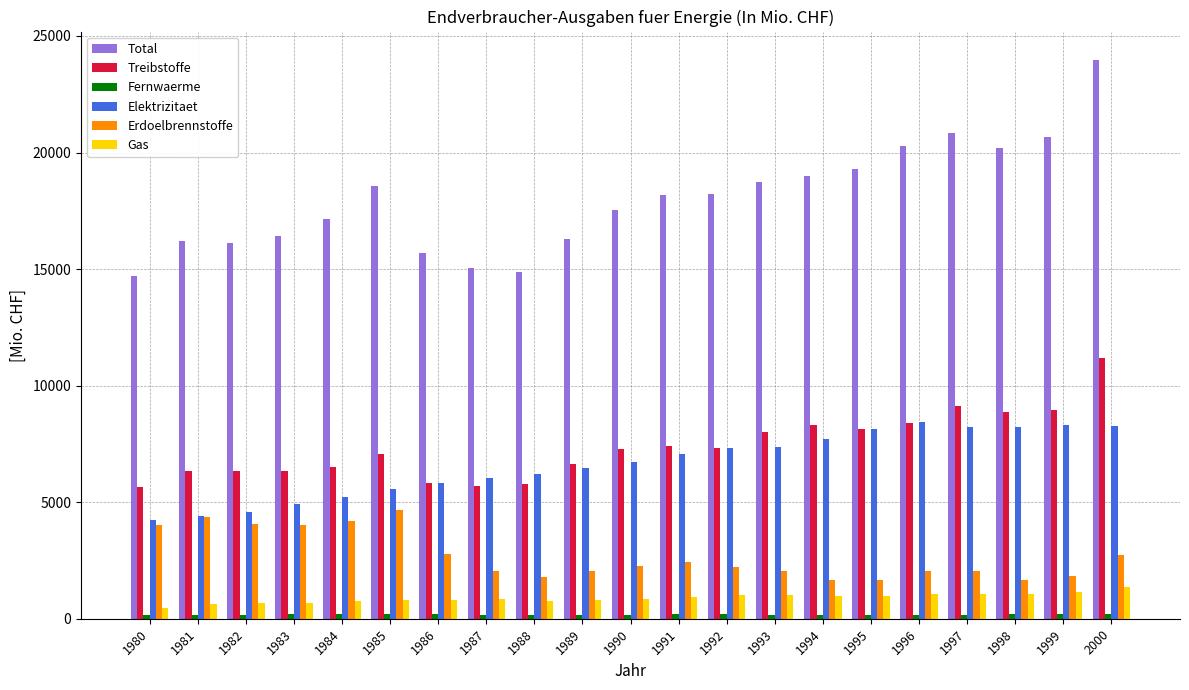

How many categories are shown in the chart?

21